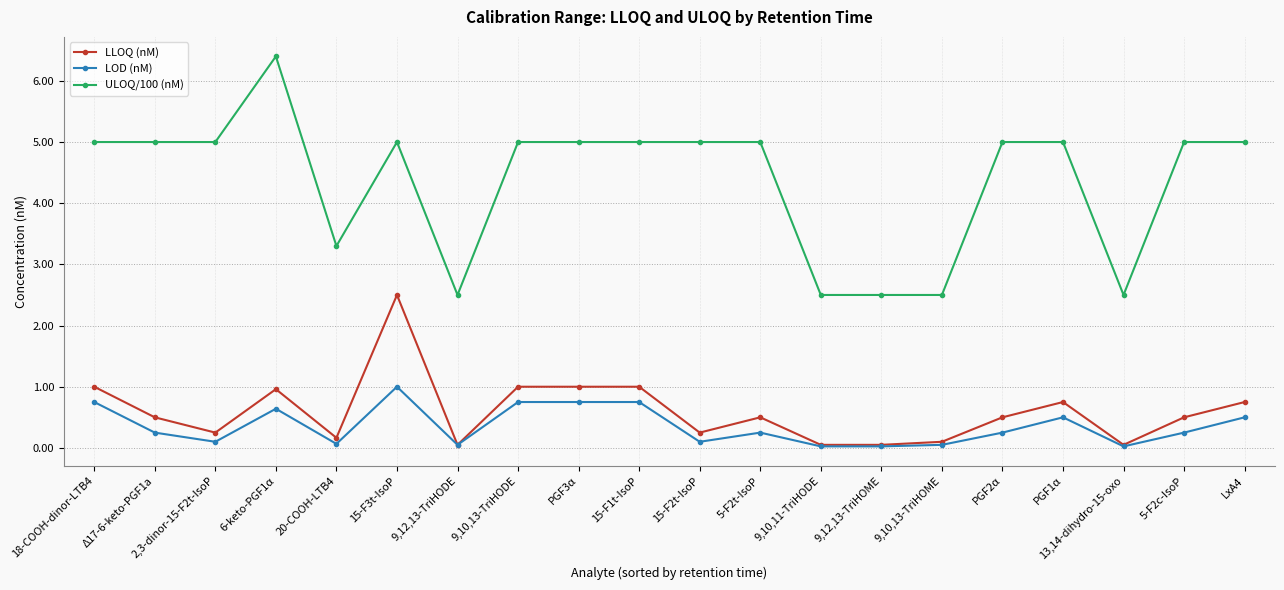

What is the value of the LOD (nM) point at the 4th from the left?

0.6